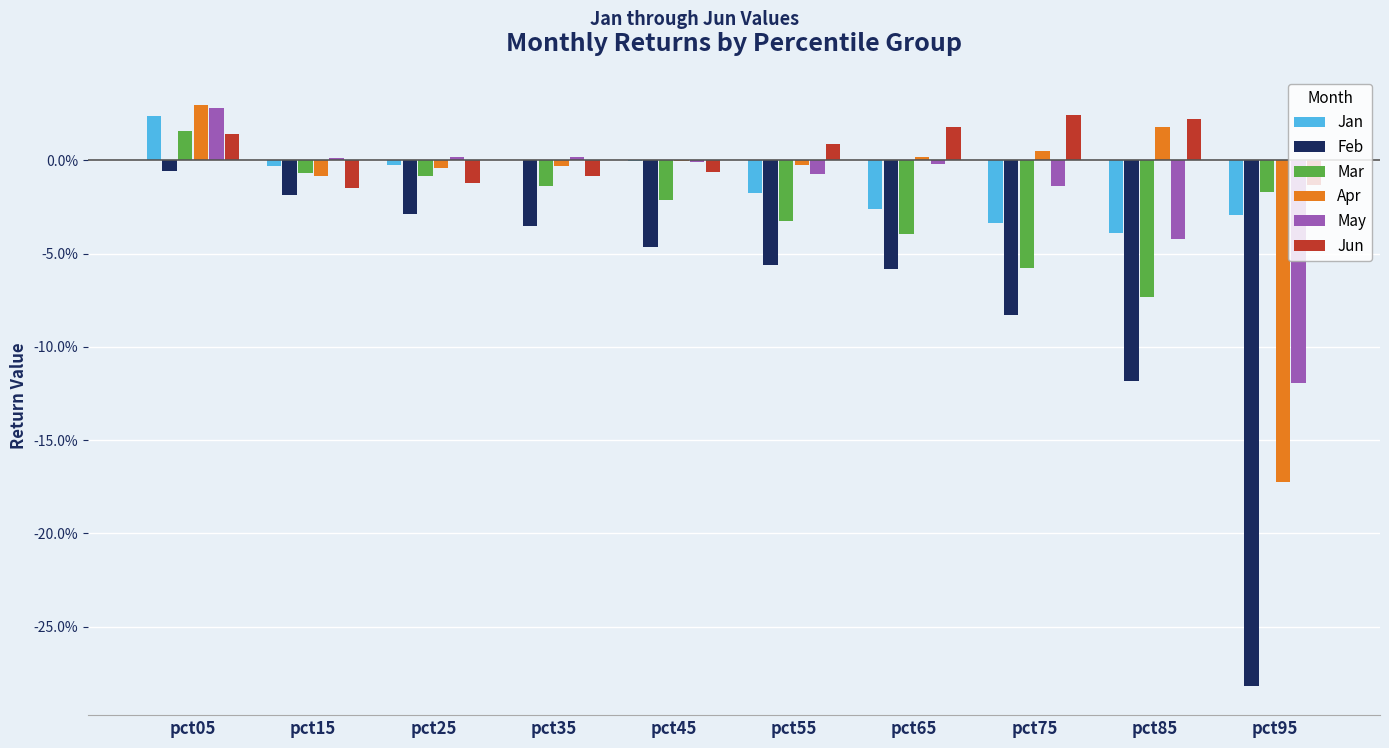

What are all the series names shown in the legend?

Jan, Feb, Mar, Apr, May, Jun